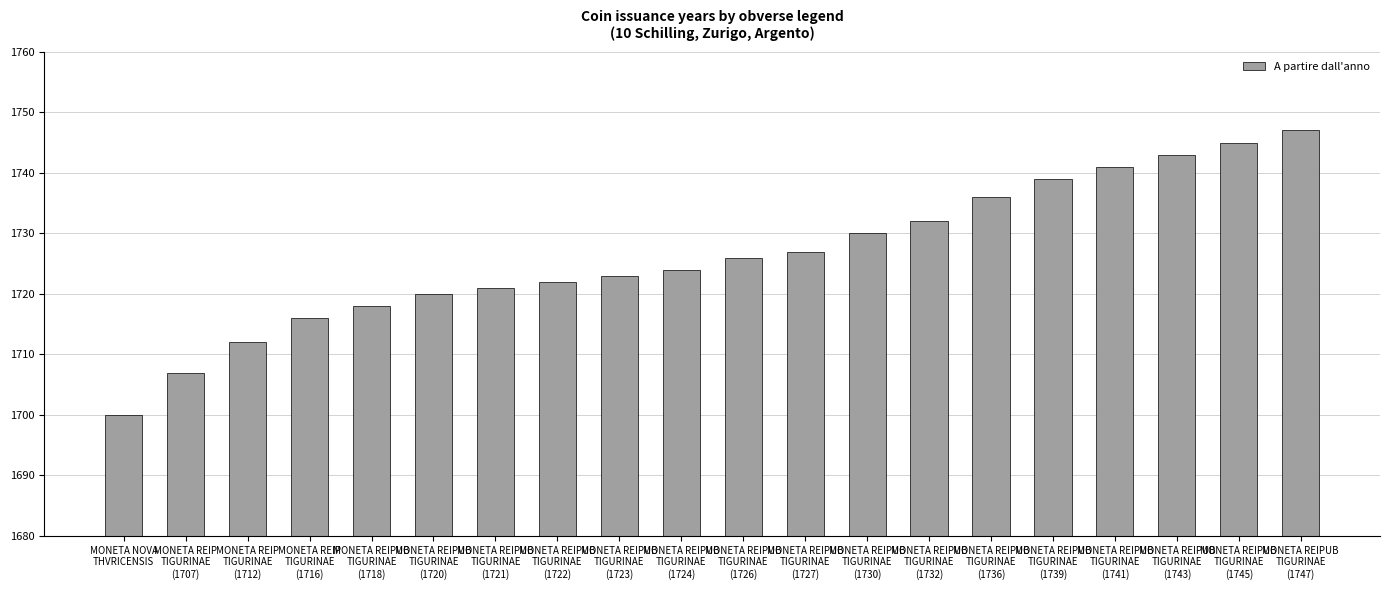

Between MONETA REIPUB
TIGURINAE
(1736) and MONETA REIPUB
TIGURINAE
(1726), which is larger?

MONETA REIPUB
TIGURINAE
(1736)